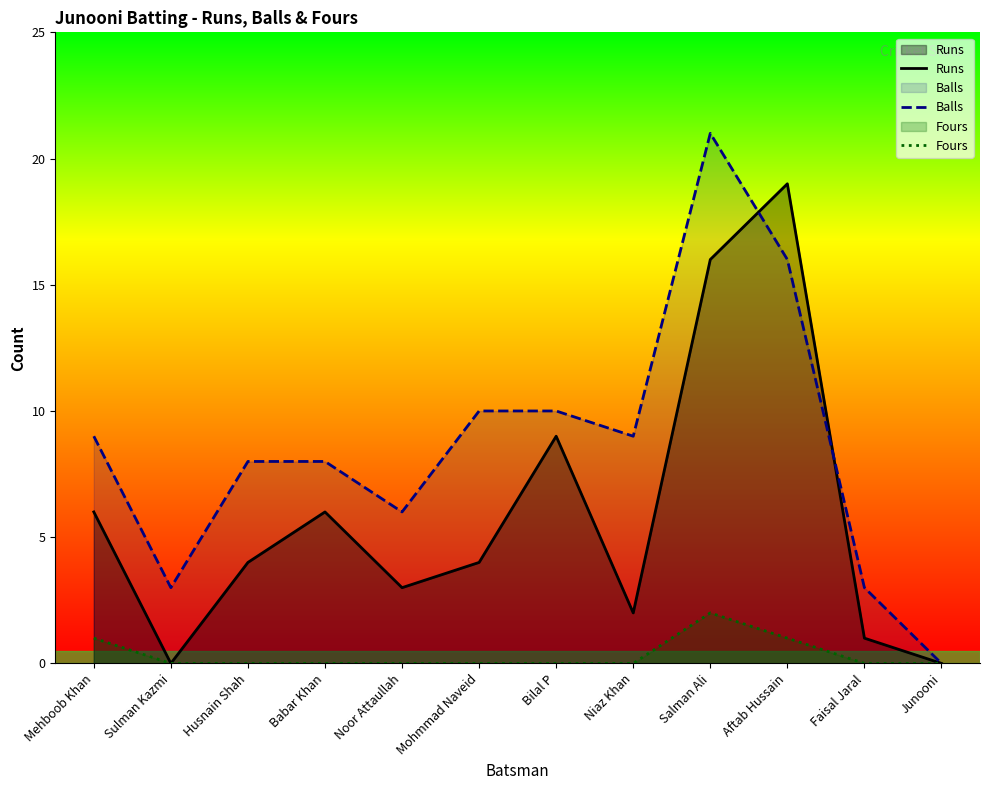

True or false: Runs has a value of 7 at Salman Ali.

False